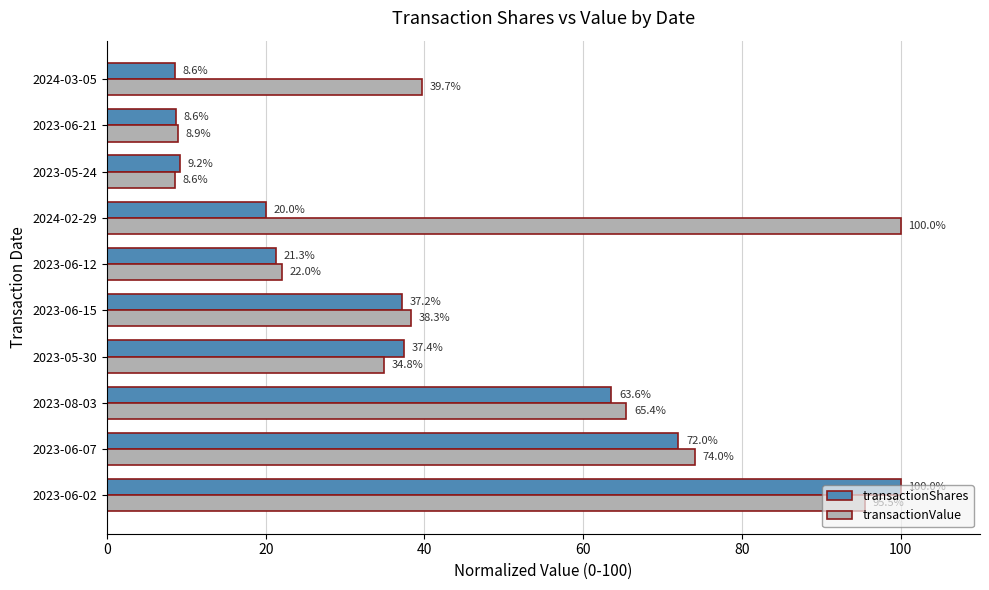

True or false: transactionShares has a value of 37.4 at 2023-05-30.

True